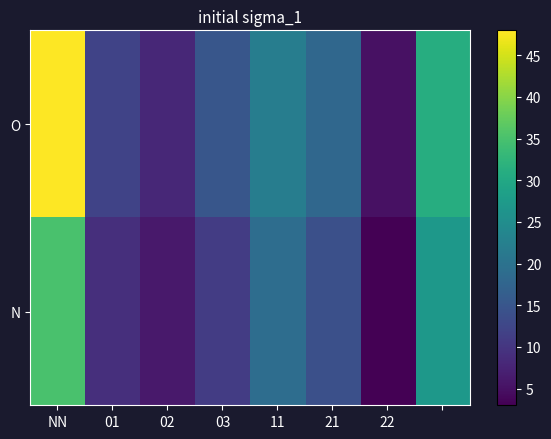

At which category does the chart reach its peak across all series?

NN